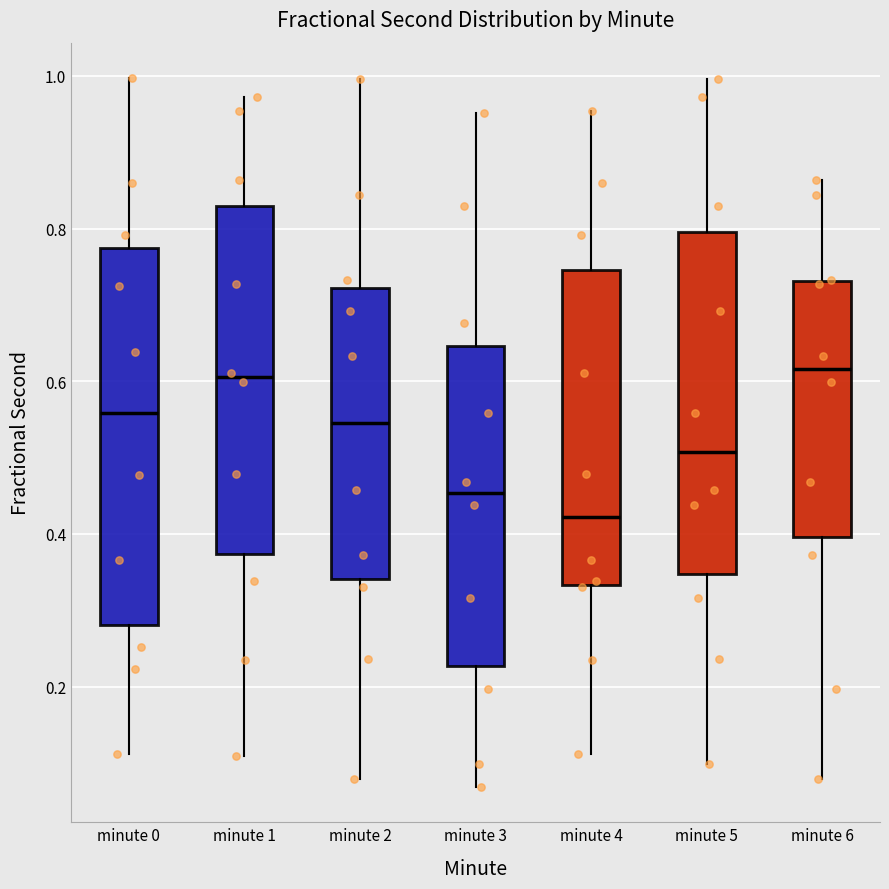

Reading left to right, read every box against the y-axis: the position of its median line, the range the box covers, and the ends of its whiskers. The values are not printed on the chart, so give them approximately, as read against the axis.

minute 0: median 0.56, box 0.28 to 0.78, whiskers 0.12 to 1.00
minute 1: median 0.60, box 0.38 to 0.82, whiskers 0.10 to 0.98
minute 2: median 0.54, box 0.34 to 0.72, whiskers 0.08 to 1.00
minute 3: median 0.46, box 0.22 to 0.64, whiskers 0.06 to 0.96
minute 4: median 0.42, box 0.34 to 0.74, whiskers 0.12 to 0.96
minute 5: median 0.50, box 0.34 to 0.80, whiskers 0.10 to 1.00
minute 6: median 0.62, box 0.40 to 0.74, whiskers 0.08 to 0.86